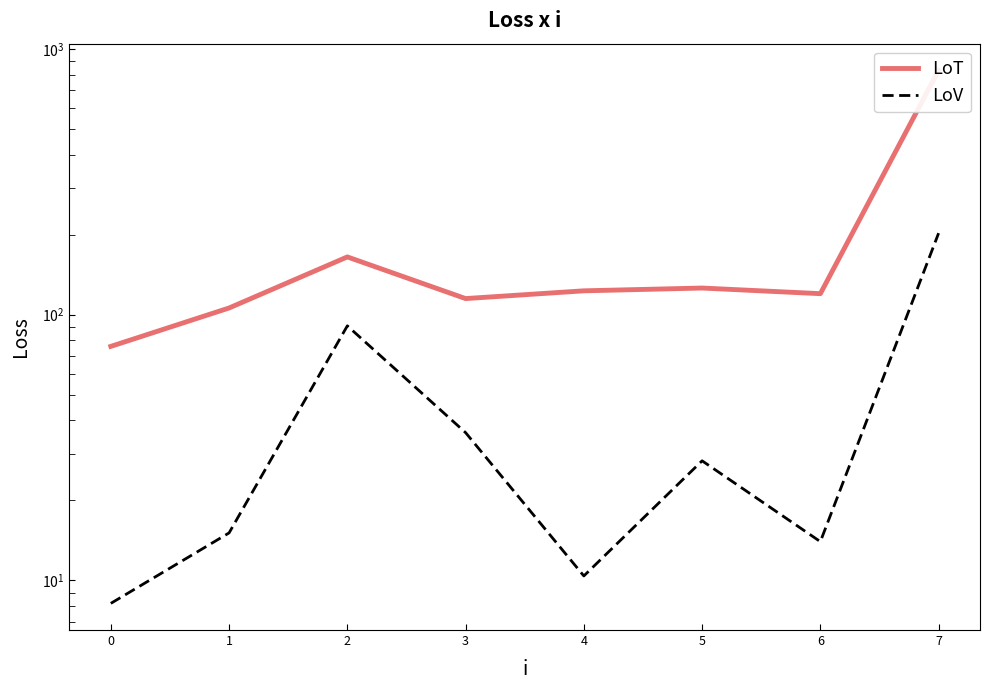

True or false: LoV has a value of 324.9 at 7.

False